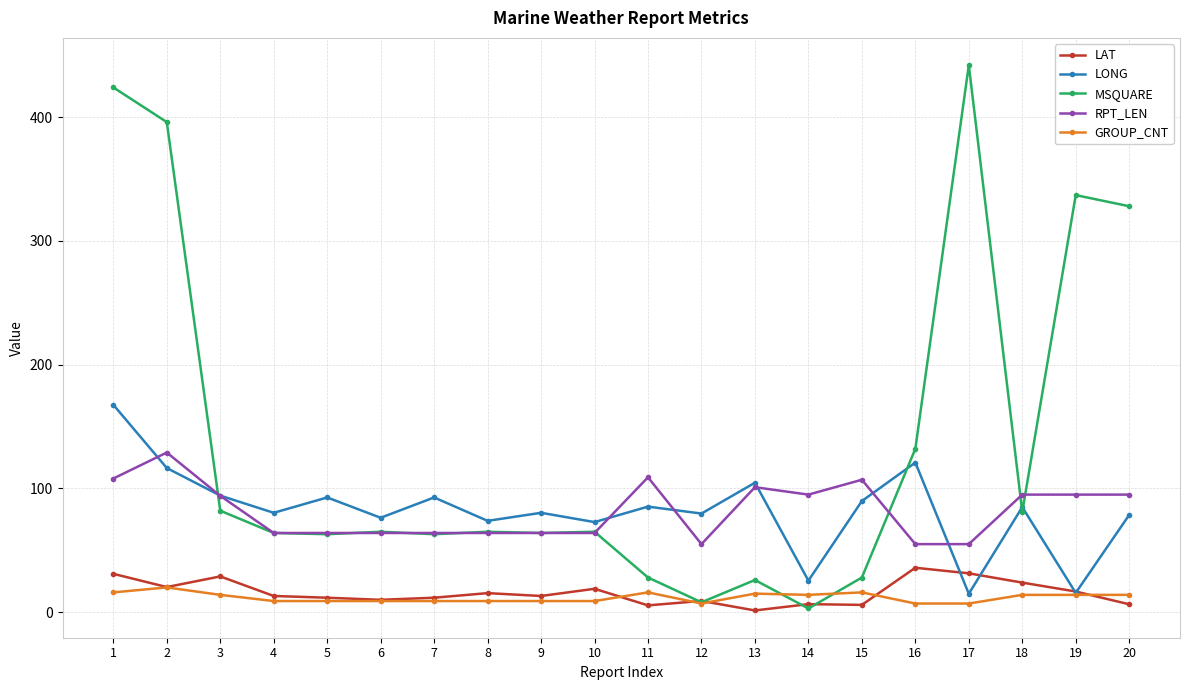

What are all the series names shown in the legend?

LAT, LONG, MSQUARE, RPT_LEN, GROUP_CNT